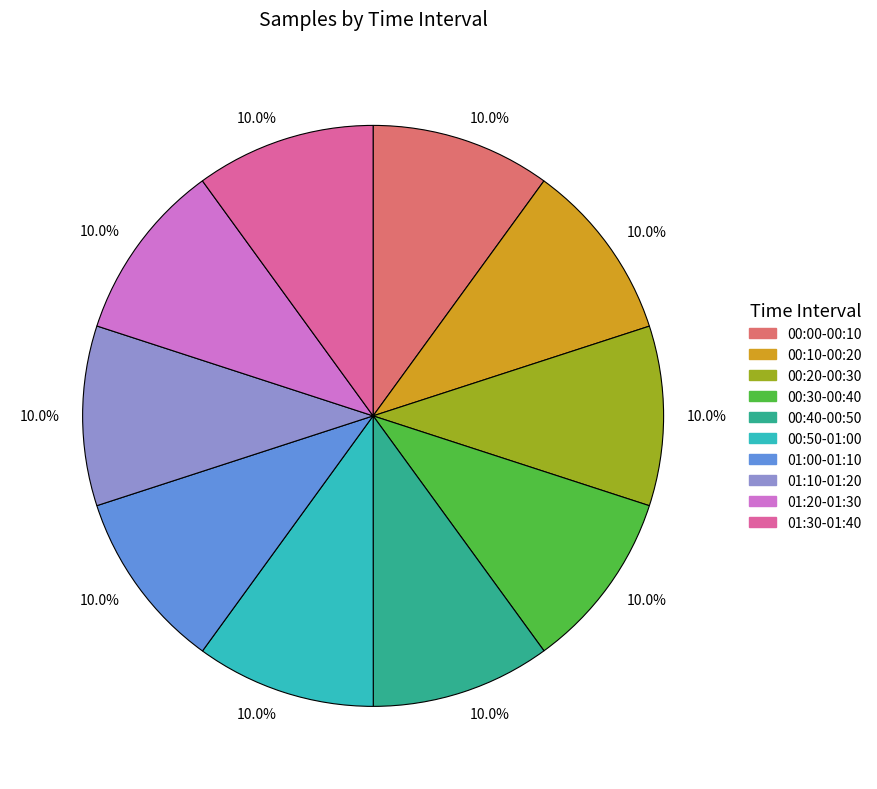

To the nearest percent, what is the average slice percentage?

10%